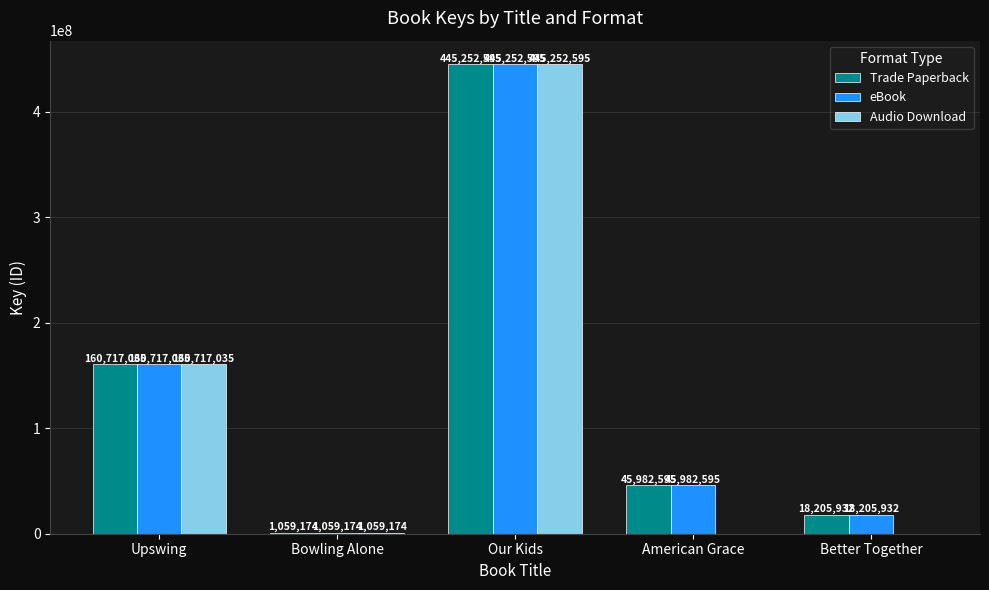

True or false: Audio Download has a value of 175348241 at American Grace.

False